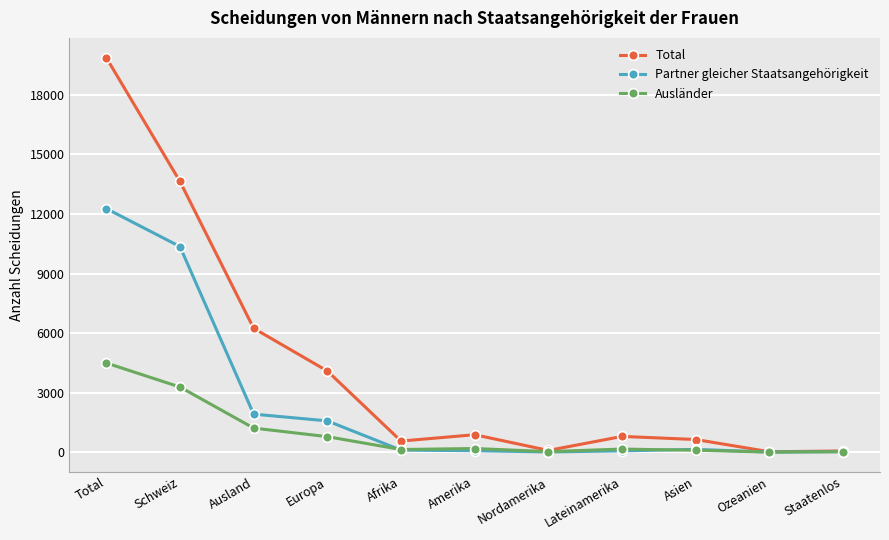

True or false: Partner gleicher Staatsangehörigkeit has more than 0 points higher than both neighbors.

True